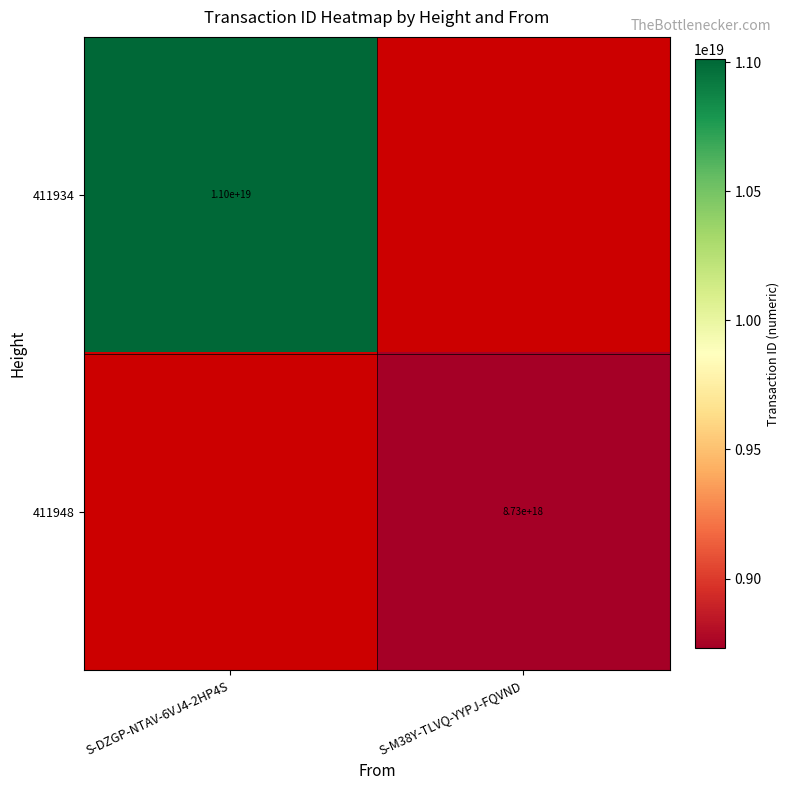

Is the value of 411948 at S-M38Y-TLVQ-YYPJ-FQVND greater than the value of 411934 at S-DZGP-NTAV-6VJ4-2HP4S?

No